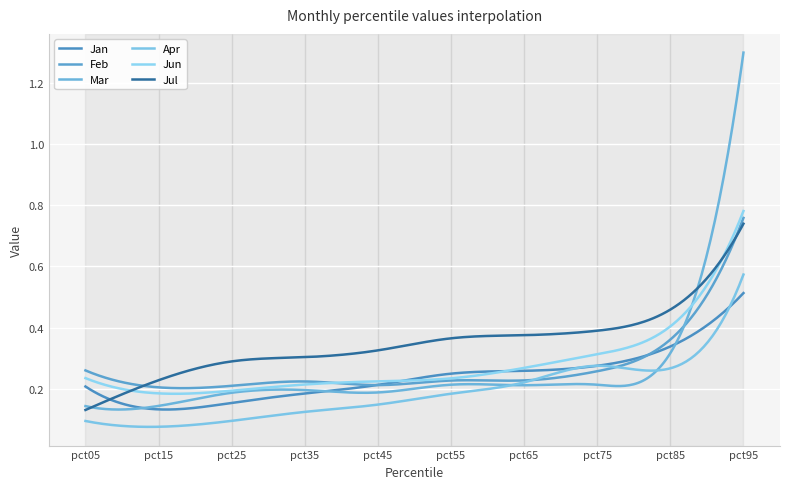

Is this an area chart (filled region under the line)?

No